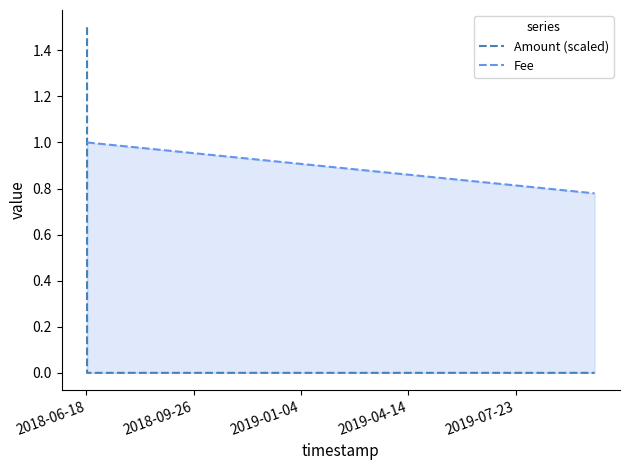

List the series in order of their peak value, lowest first.

Fee, Amount (scaled)